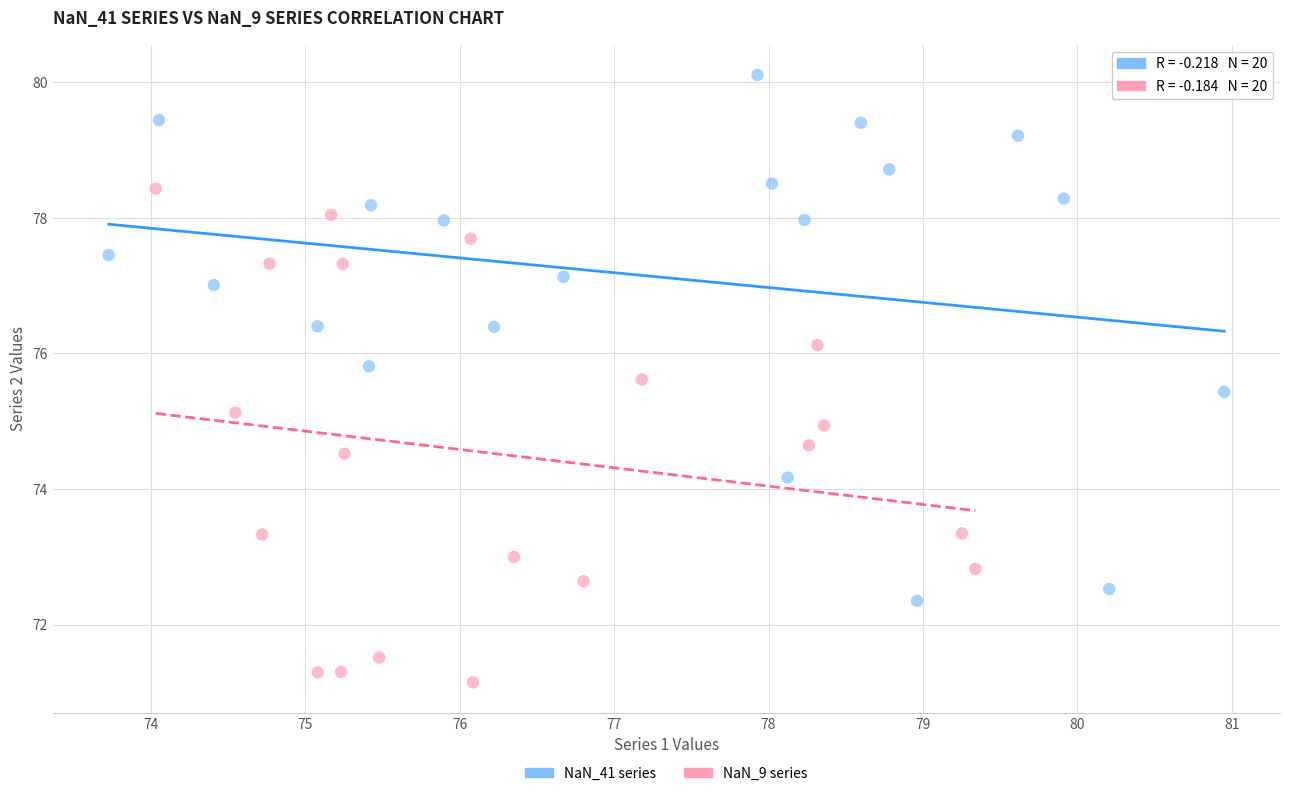

Which series has the largest Y range (max minus min)?

NaN_41 series